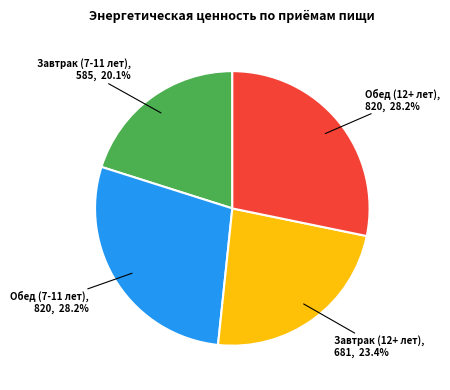

Is there any slice that represents more than half of the pie?

No